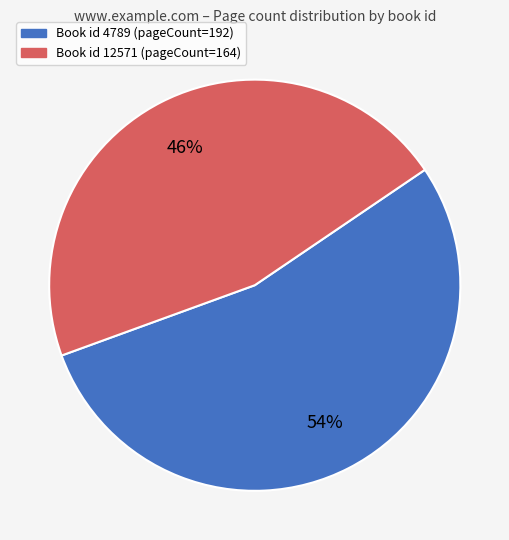

To the nearest percent, what is the average slice percentage?

50%